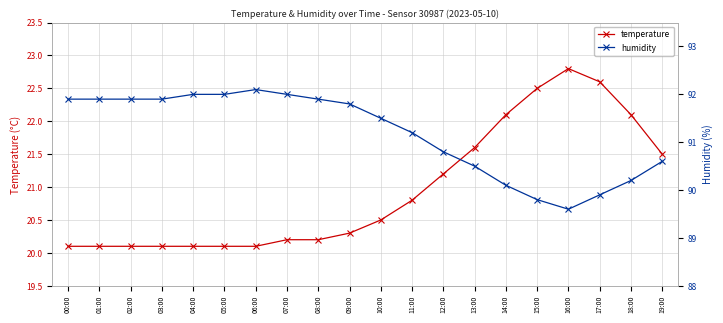

Count the number of data series in this chart.

2